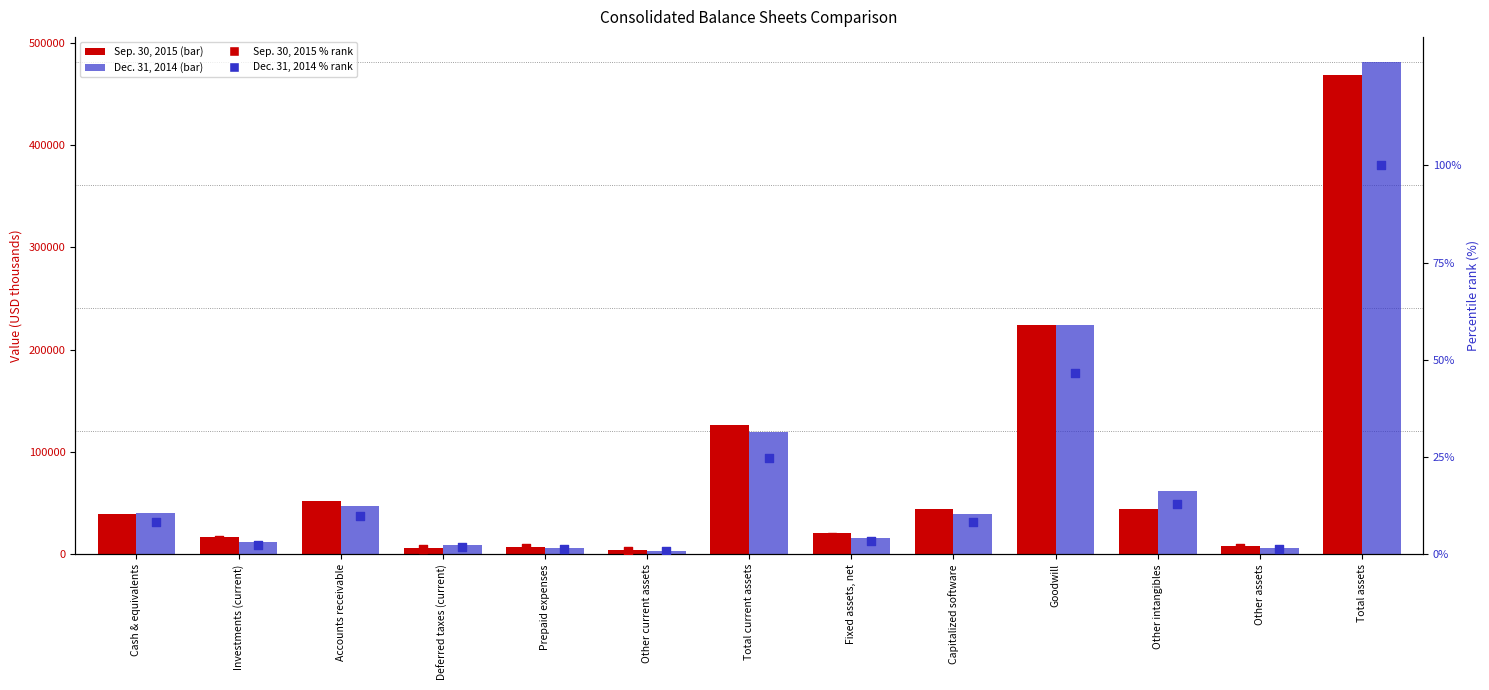

What are all the series names shown in the legend?

Sep. 30, 2015, Dec. 31, 2014, Sep. 30, 2015 % rank, Dec. 31, 2014 % rank